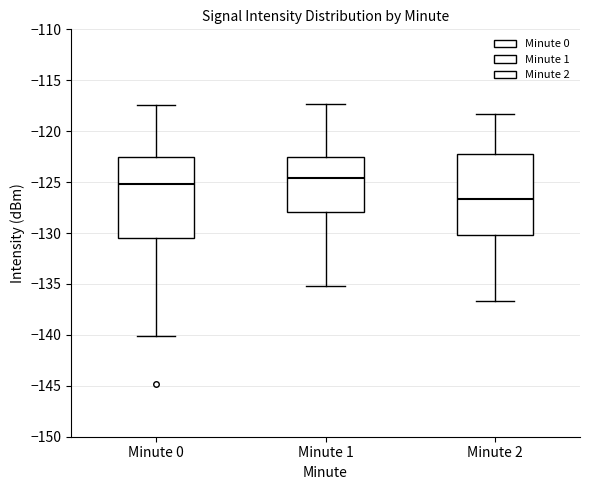

Reading left to right, read every box against the y-axis: the position of its median line, the range the box covers, and the ends of its whiskers. The values are not printed on the chart, so give them approximately, as read against the axis.

Minute 0: median -125.0, box -130.5 to -122.5, whiskers -140.0 to -117.5
Minute 1: median -124.5, box -128.0 to -122.5, whiskers -135.0 to -117.5
Minute 2: median -126.5, box -130.0 to -122.0, whiskers -136.5 to -118.5